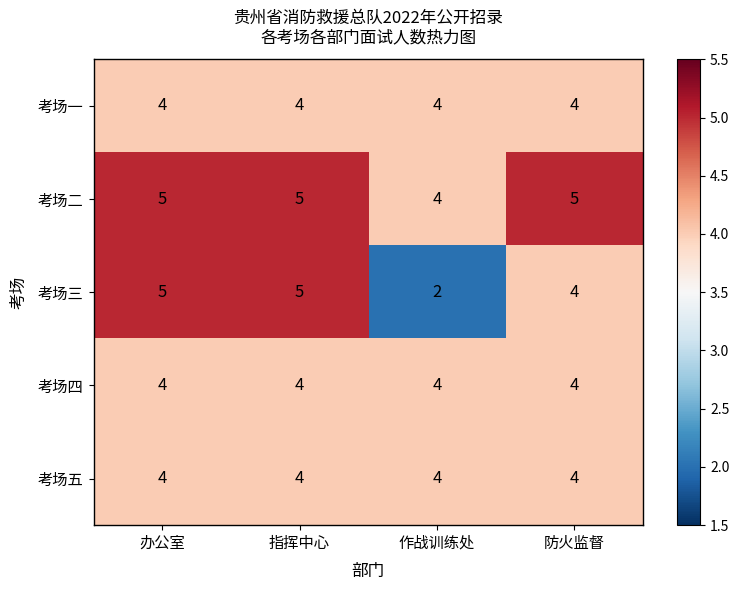

What is the maximum value shown in the chart?

5